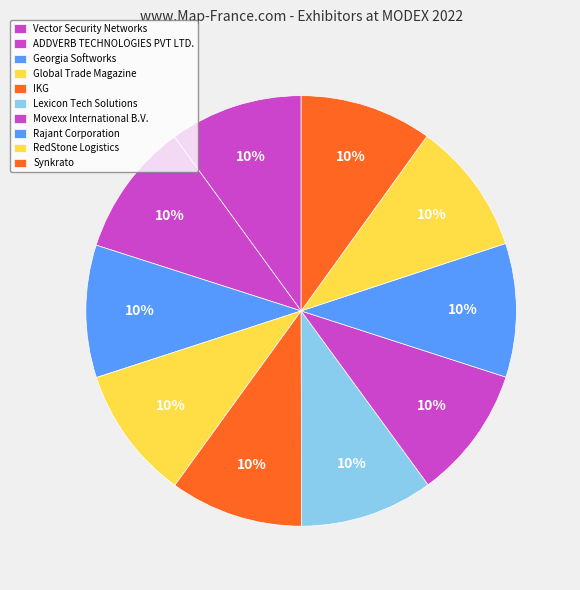

Approximately how many times larger is the value at RedStone Logistics compared to Movexx International B.V.?

1.0